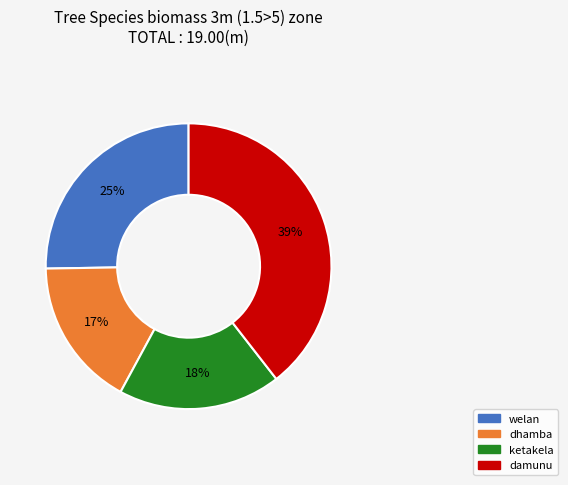

Is there a majority slice in this chart?

No